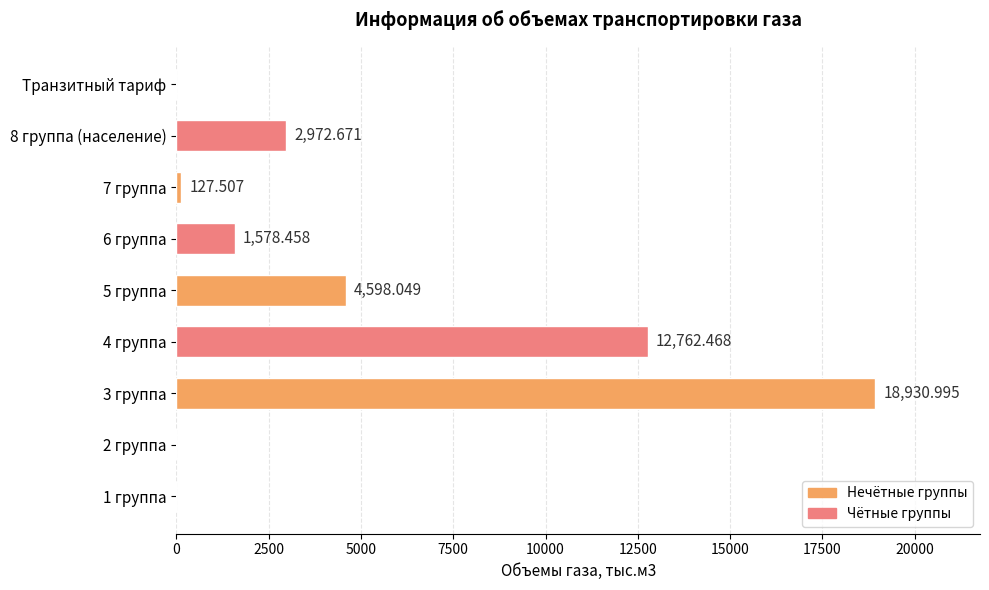

At which category does the chart reach its peak across all series?

3 группа